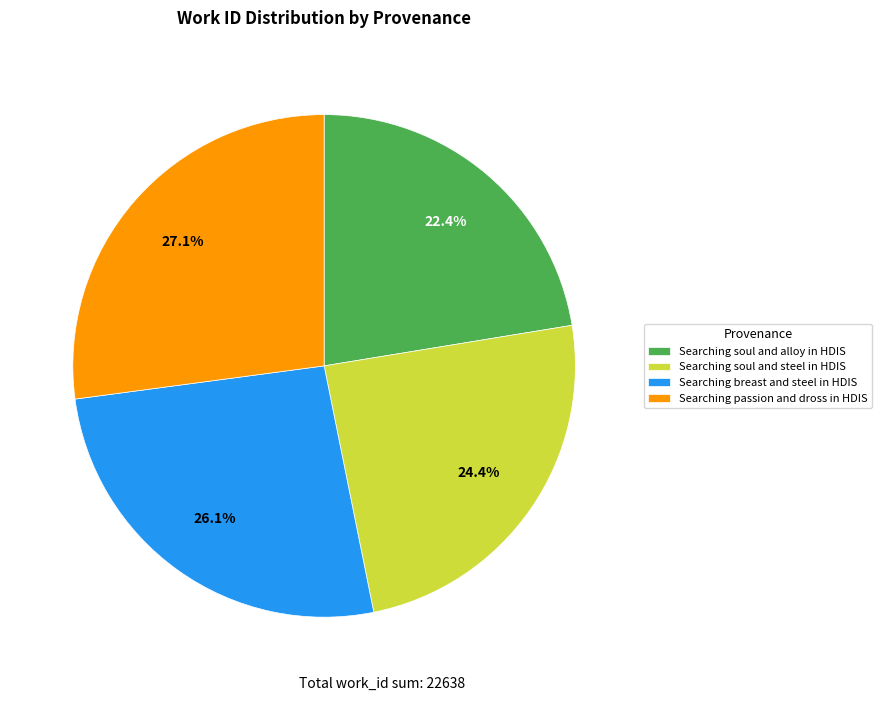

To the nearest percent, what is the average slice percentage?

25%